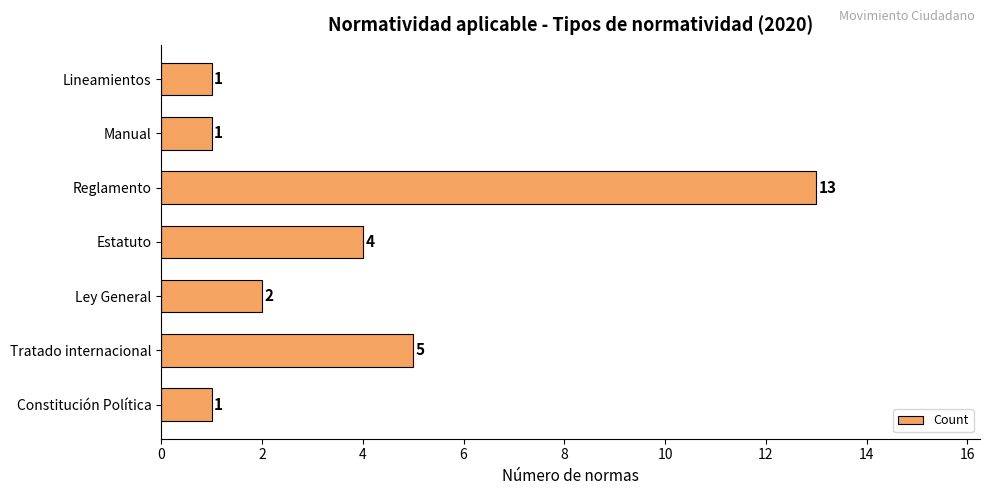

The value at Lineamientos is 1. True or false?

True